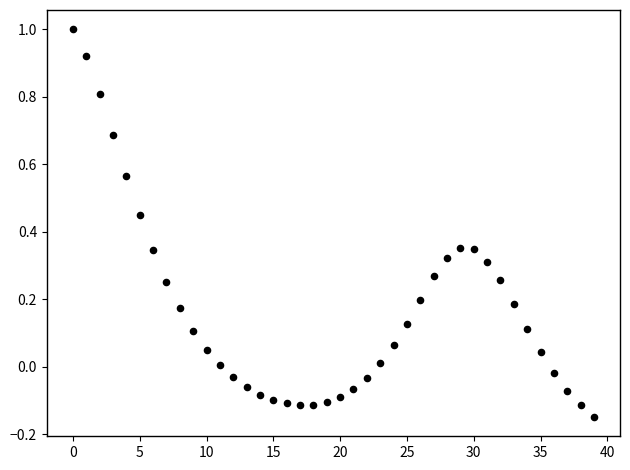

What is the range of Y values (max minus min)?

1.1